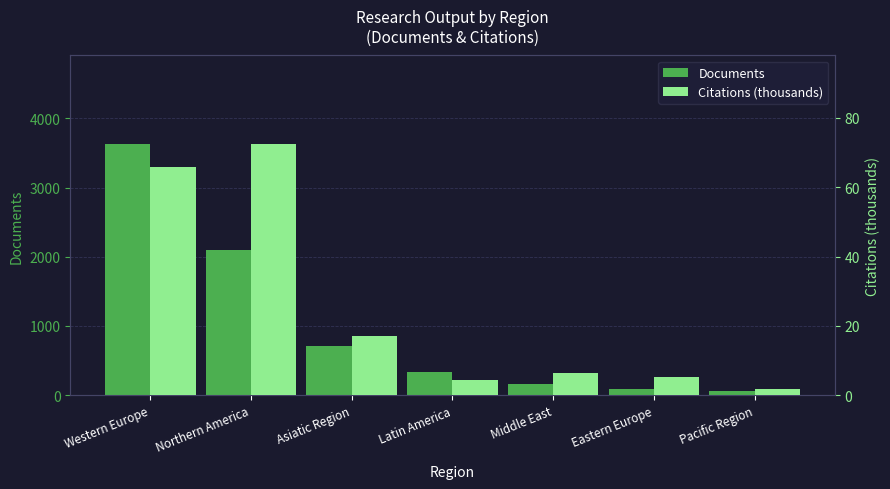

What is the spread (max minus min) of values at Middle East?

160.5